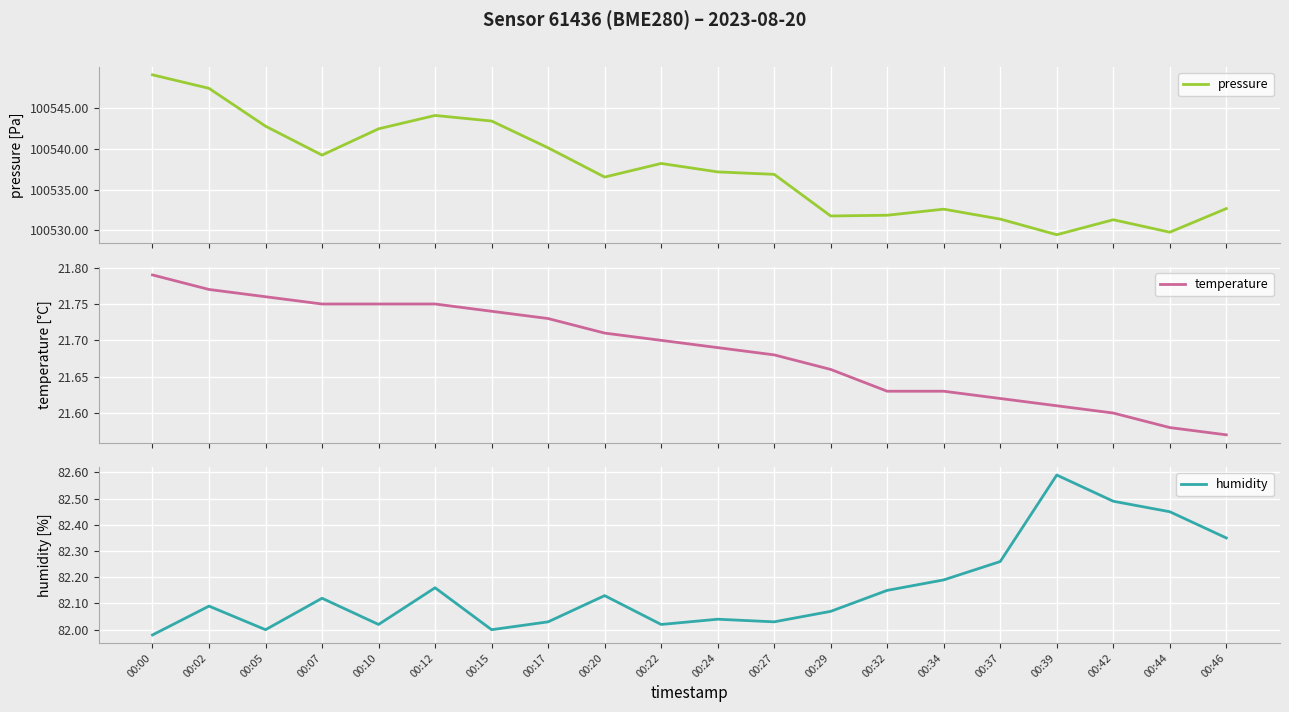

What is the maximum value shown in the chart?

100549.0